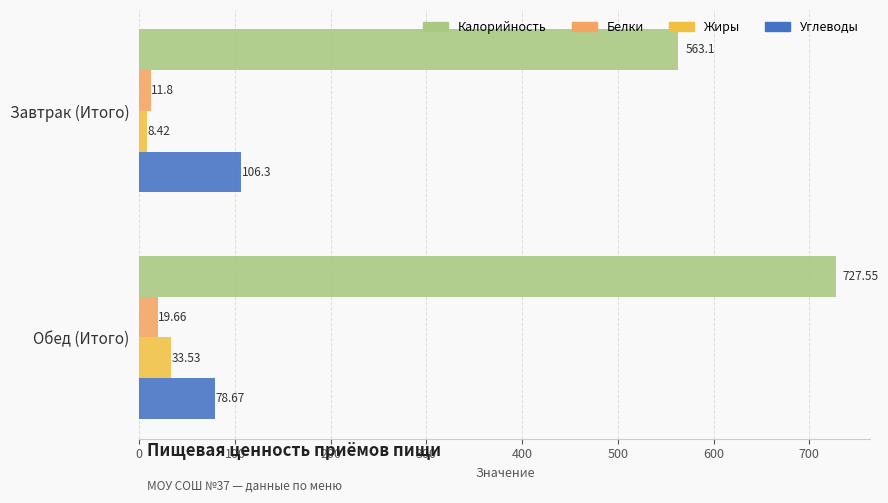

What is the minimum value for Белки?

11.8